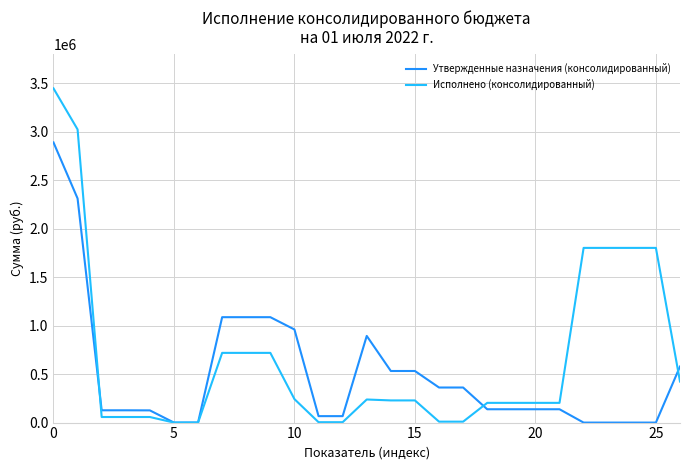

Does the chart display data point markers on the line(s)?

No